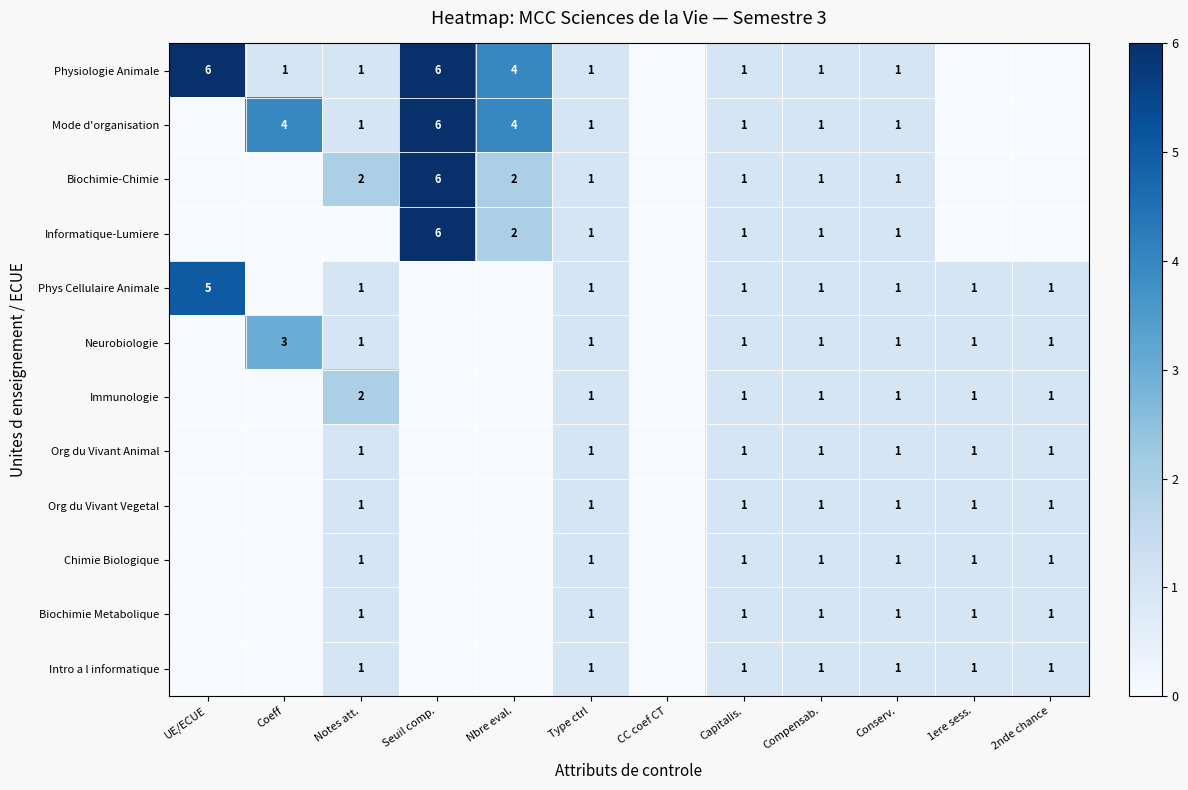

Which label corresponds to the smallest value in the chart?

CC coef CT